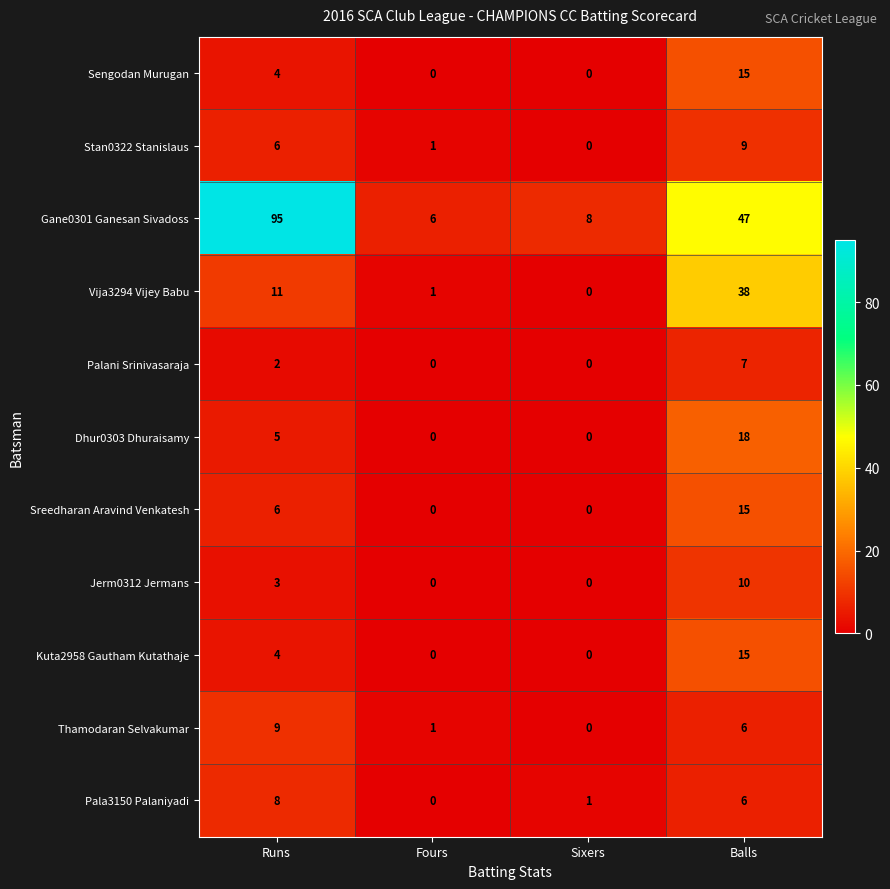

Which series has the largest total across all categories?

Gane0301 Ganesan Sivadoss